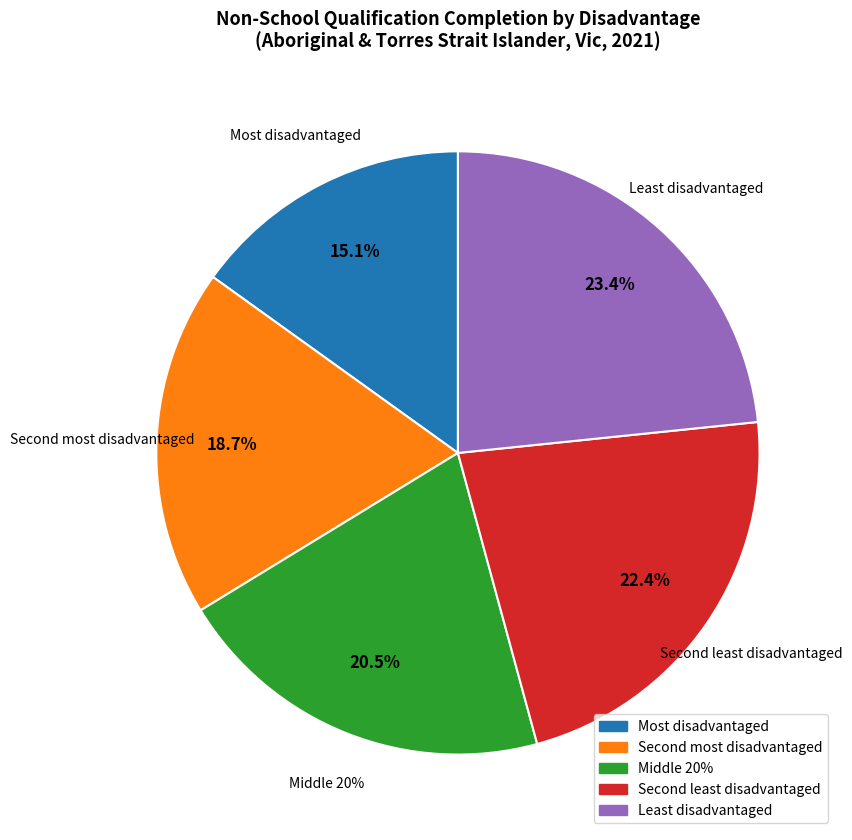

To the nearest percent, what is the average slice percentage?

20%